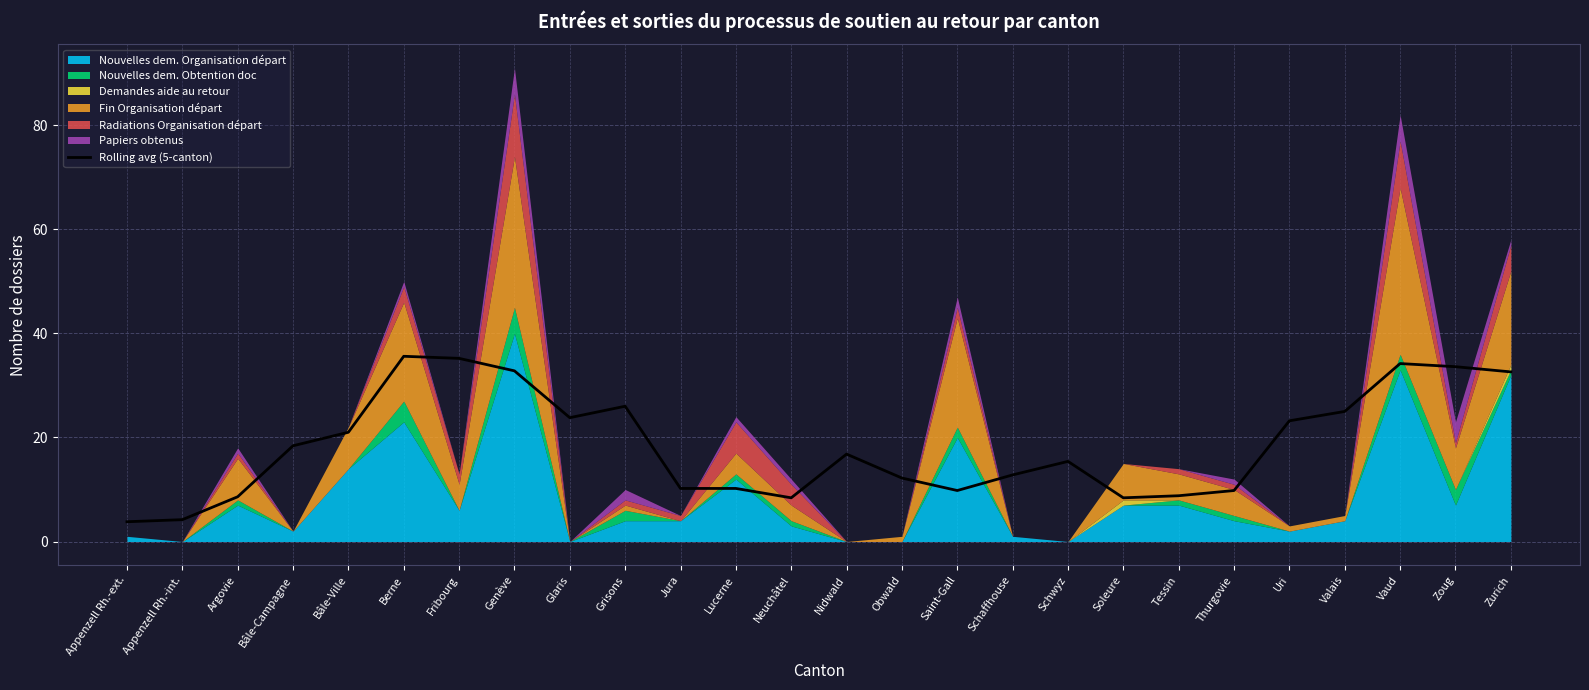

The Rolling avg (5-canton) series shows 8.6 at Argovie. True or false?

True